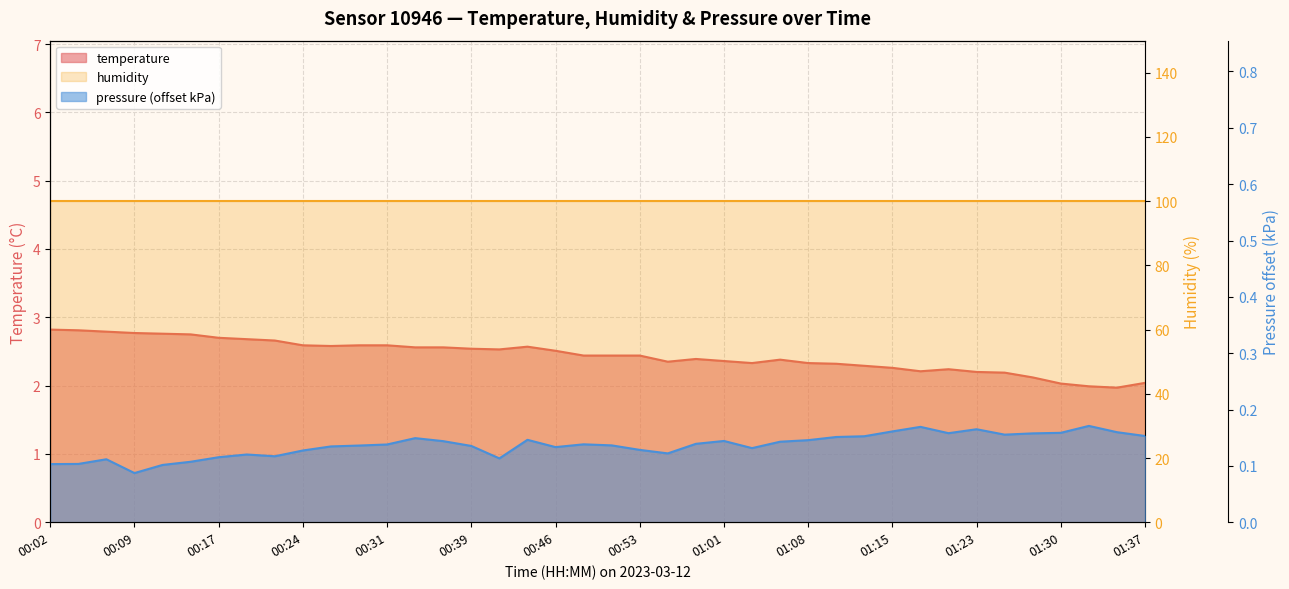

How many pressure_kPa values are between 0 and 1?

40